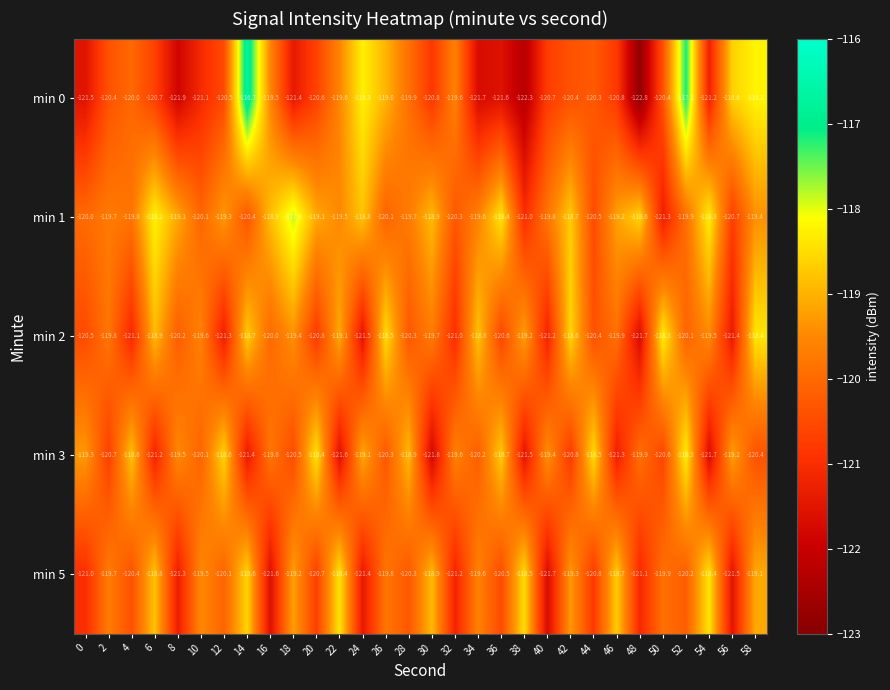

Where does the min 1 series first go above -119?

6